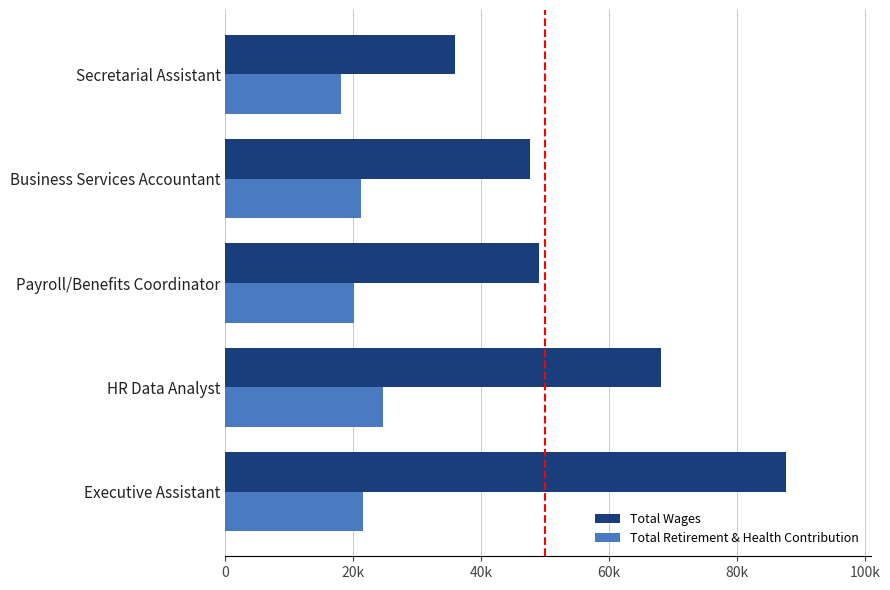

What are all the series names shown in the legend?

Total Wages, Total Retirement & Health Contribution